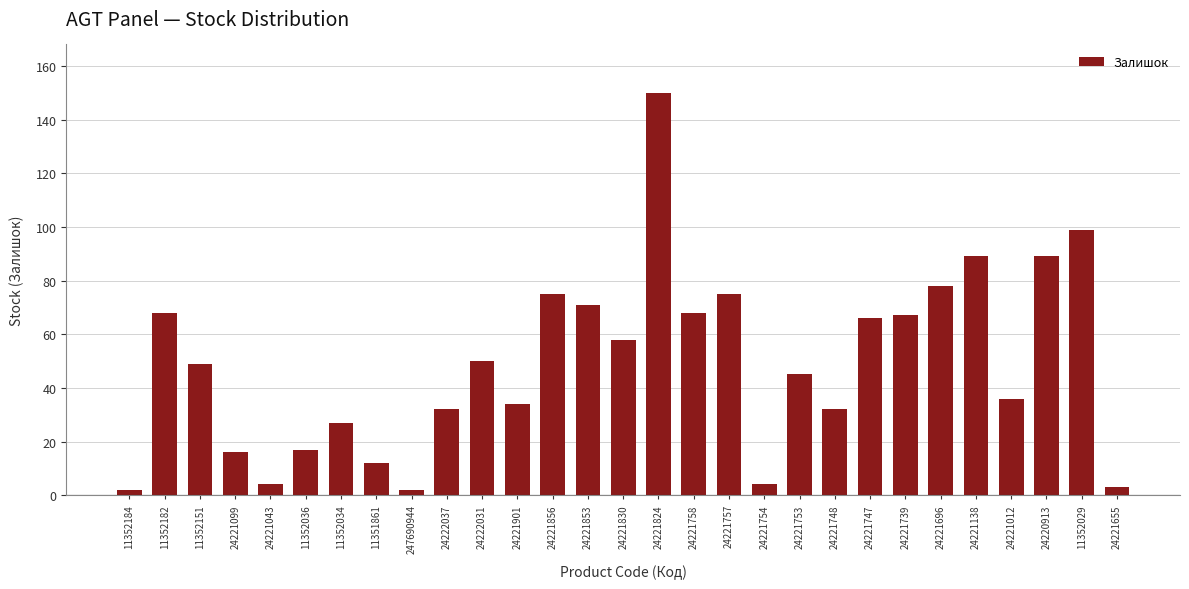

Reading left to right, list all the values displayed in this chart.

2	68	49	16	4	17	27	12	2	32	50	34	75	71	58	150	68	75	4	45	32	66	67	78	89	36	89	99	3